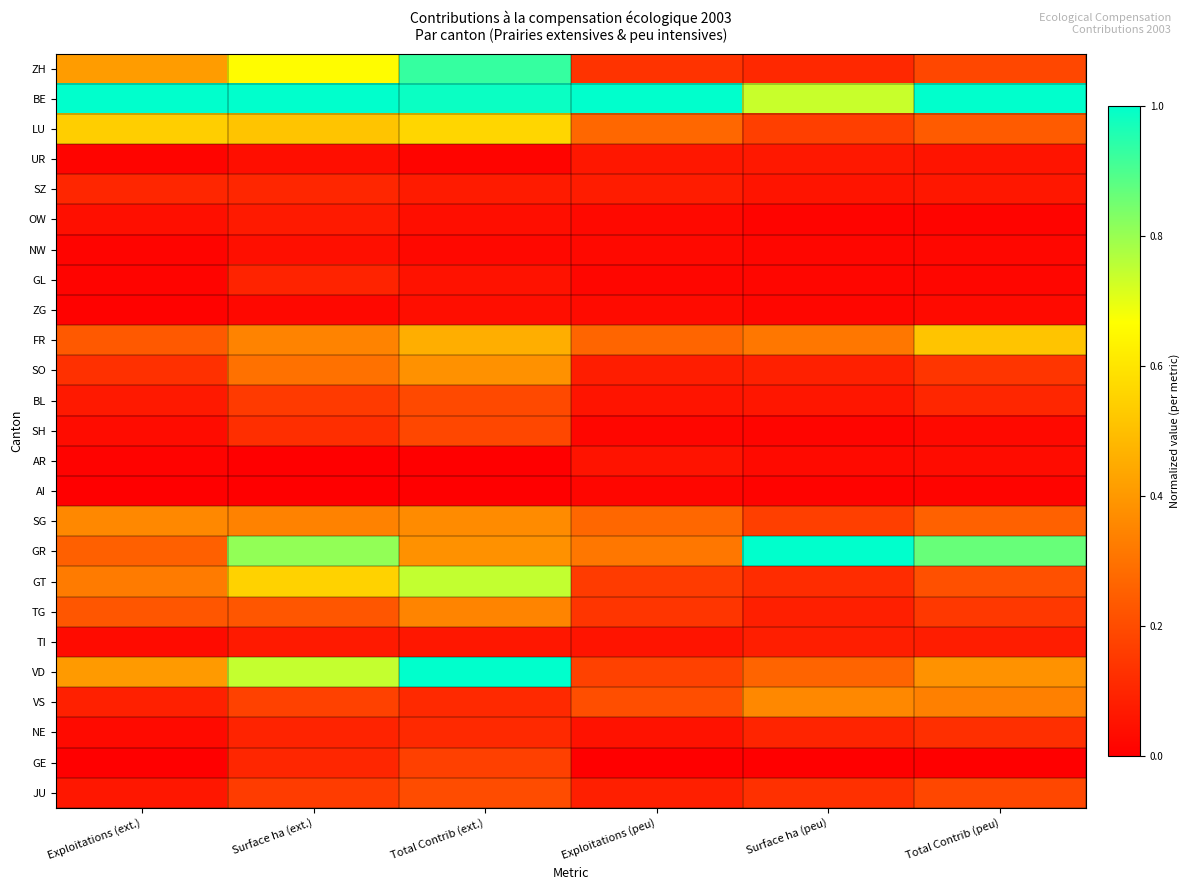

Between Exploitations (ext.) and Exploitations (peu), which series saw the biggest shift?

ZH